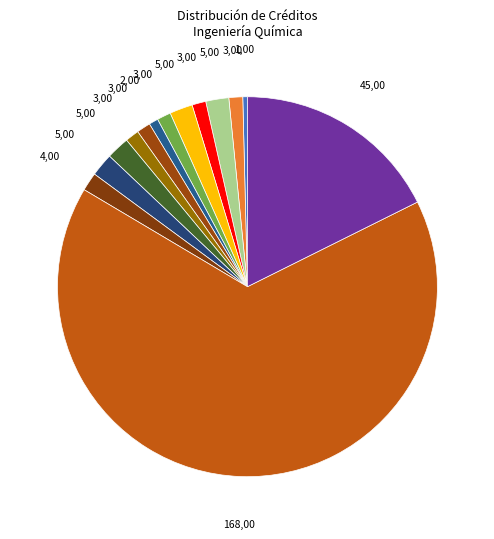

Count the number of slices in the pie.

14